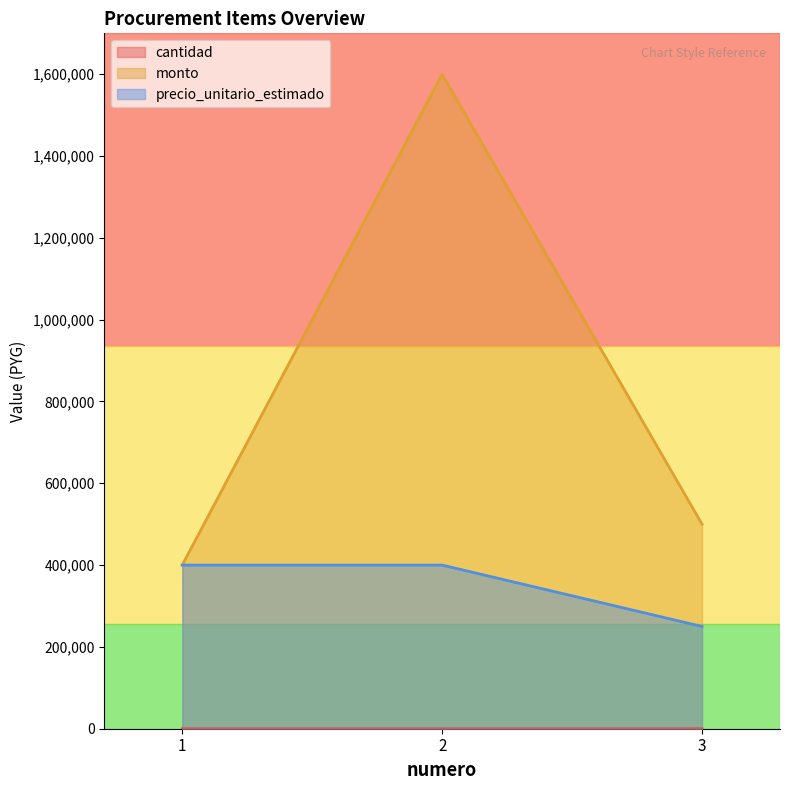

What are all the series names shown in the legend?

cantidad, monto, precio_unitario_estimado